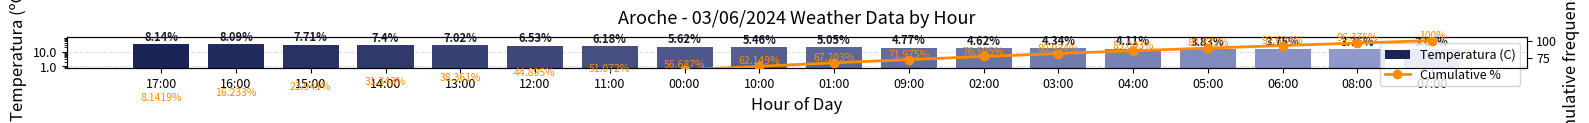

At how many categories does at least one series exceed 94?

2